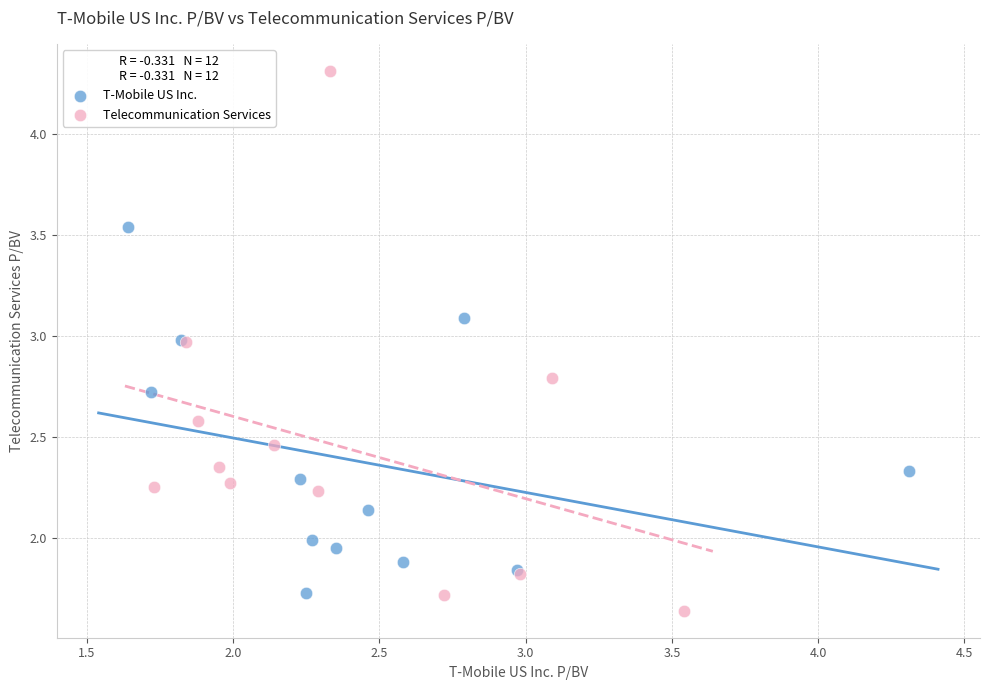

Which series reaches the maximum Y coordinate?

Telecommunication Services